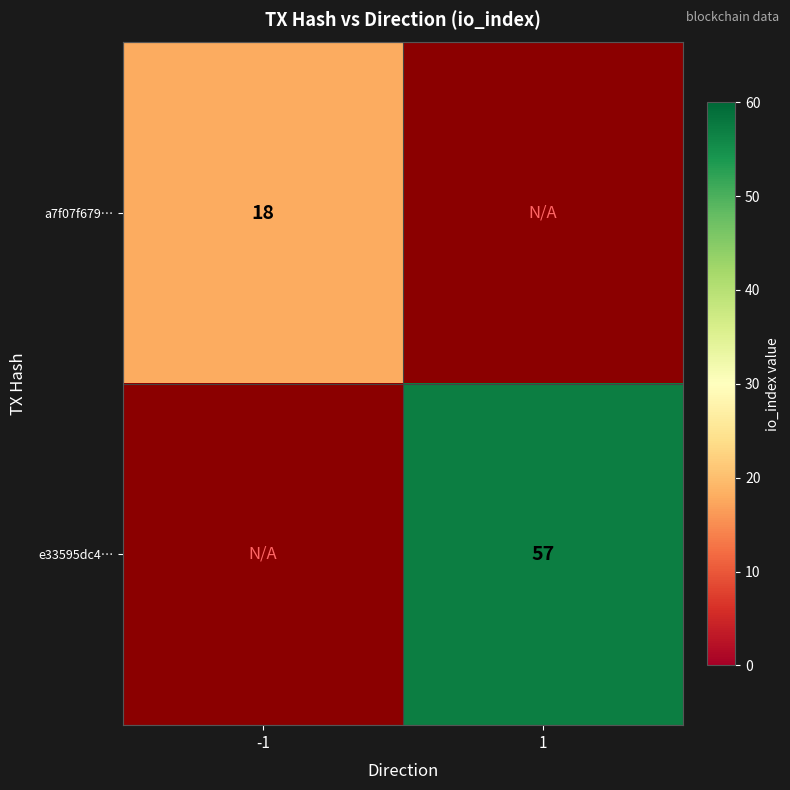

The value of e33595dc4… at 1 is 57. True or false?

True